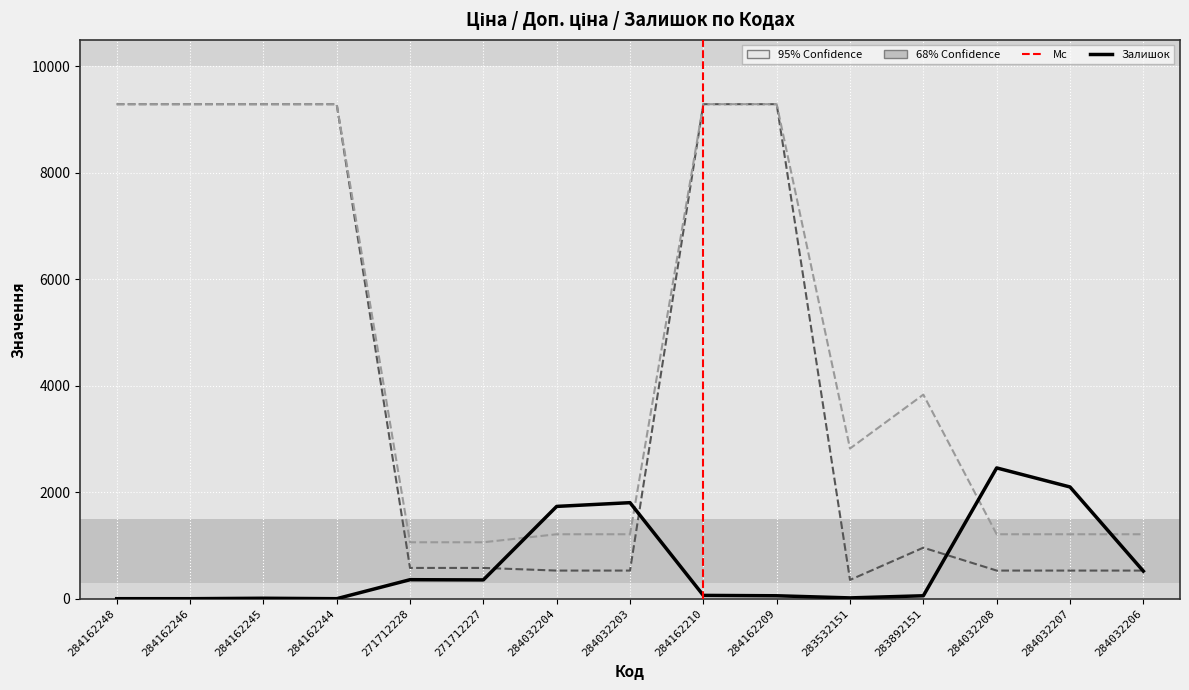

Reading left to right, what are all the values shown in this chart?

Ціна: 284162248=9290.5	284162246=9290.5	284162245=9290.5	284162244=9290.5	271712228=578.1	271712227=578.1	284032204=528.2	284032203=528.2	284162210=9290.5	284162209=9290.5	283532151=352.6	283892151=958.4	284032208=528.2	284032207=528.2	284032206=528.2
Доп. ціна: 284162248=9290.5	284162246=9290.5	284162245=9290.5	284162244=9290.5	271712228=1060.0	271712227=1060.0	284032204=1210.7	284032203=1210.7	284162210=9290.5	284162209=9290.5	283532151=2821.2	283892151=3833.8	284032208=1210.7	284032207=1210.7	284032206=1210.7
Залишок: 284162248=0.0	284162246=0.0	284162245=8.0	284162244=0.0	271712228=357.0	271712227=353.0	284032204=1734.0	284032203=1804.0	284162210=62.0	284162209=55.0	283532151=15.0	283892151=55.0	284032208=2457.0	284032207=2099.0	284032206=518.0